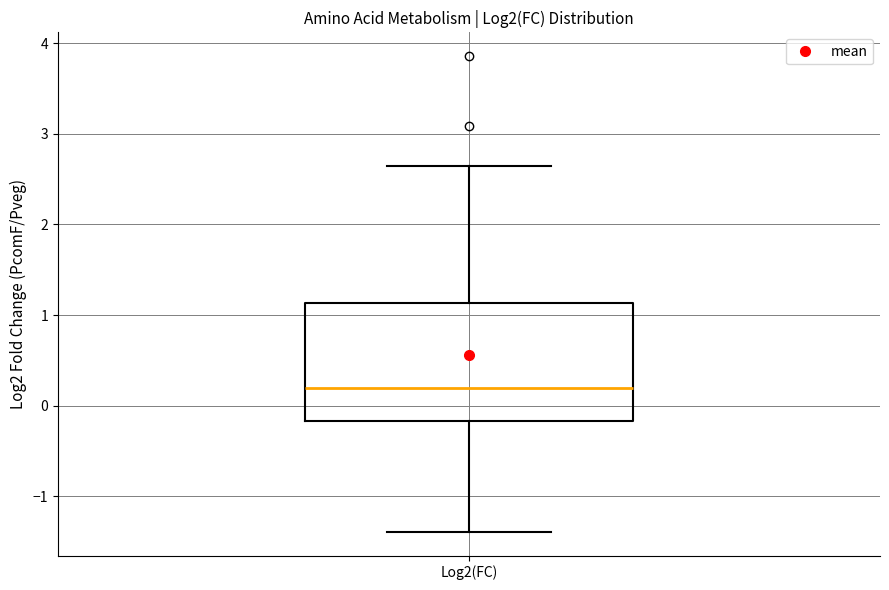

Read this box plot against the y-axis: the position of the median line, the range covered by the box, and the ends of both whiskers. The values are not printed on the chart, so give them approximately, as read against the axis.

median 0.2, box -0.2 to 1.1, whiskers -1.4 to 2.6